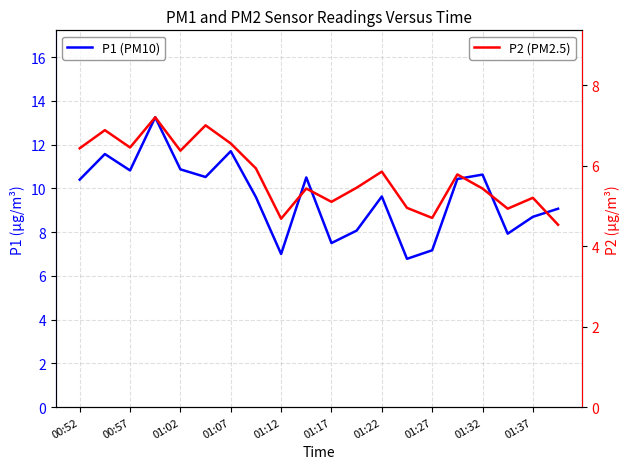

What is the sum of the P1 values at 01:02 and 19?

19.9